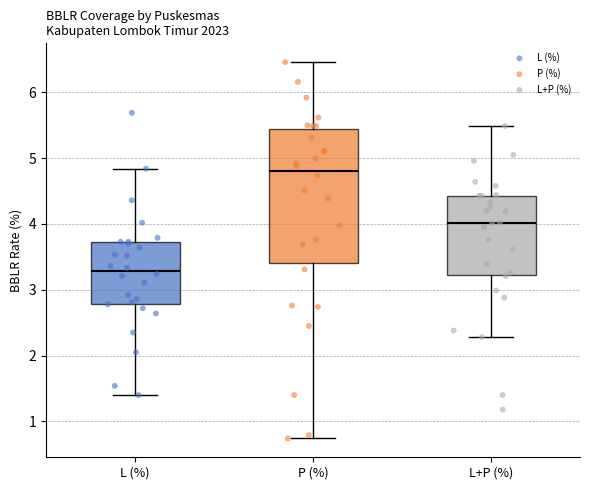

Reading left to right, transcribe this box plot: for each box, give where its median line is, the range the box spans, and where its two whiskers end, as read against the y-axis. The values are not printed on the chart, so give them approximately, as read against the axis.

L (%): median 3.3, box 2.8 to 3.7, whiskers 1.4 to 4.8
P (%): median 4.8, box 3.4 to 5.4, whiskers 0.7 to 6.5
L+P (%): median 4.0, box 3.2 to 4.4, whiskers 2.3 to 5.5